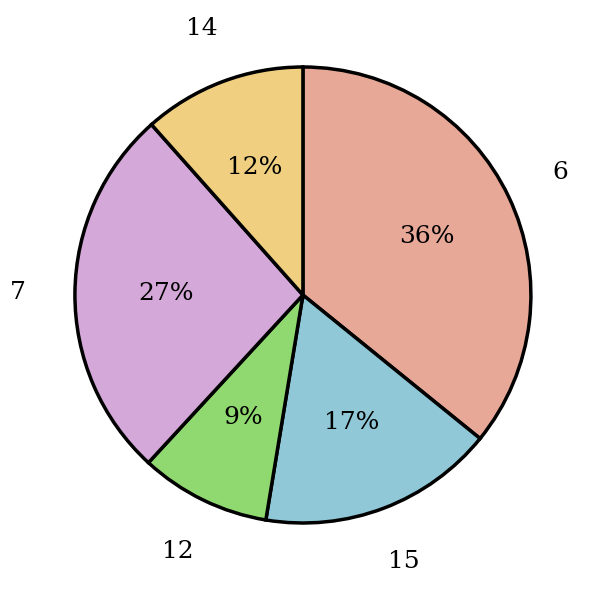

To the nearest percent, what is the difference between the largest and smallest slice percentages?

27%